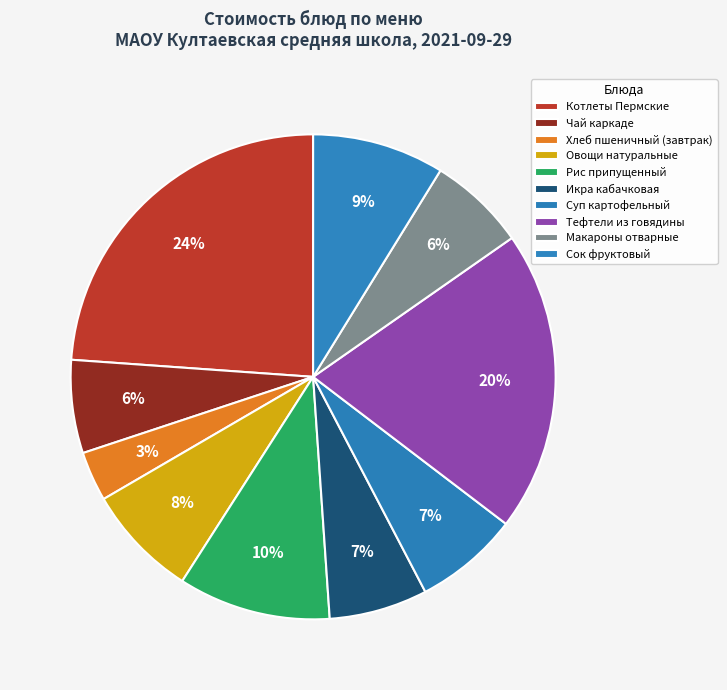

Is there any slice that represents more than half of the pie?

No